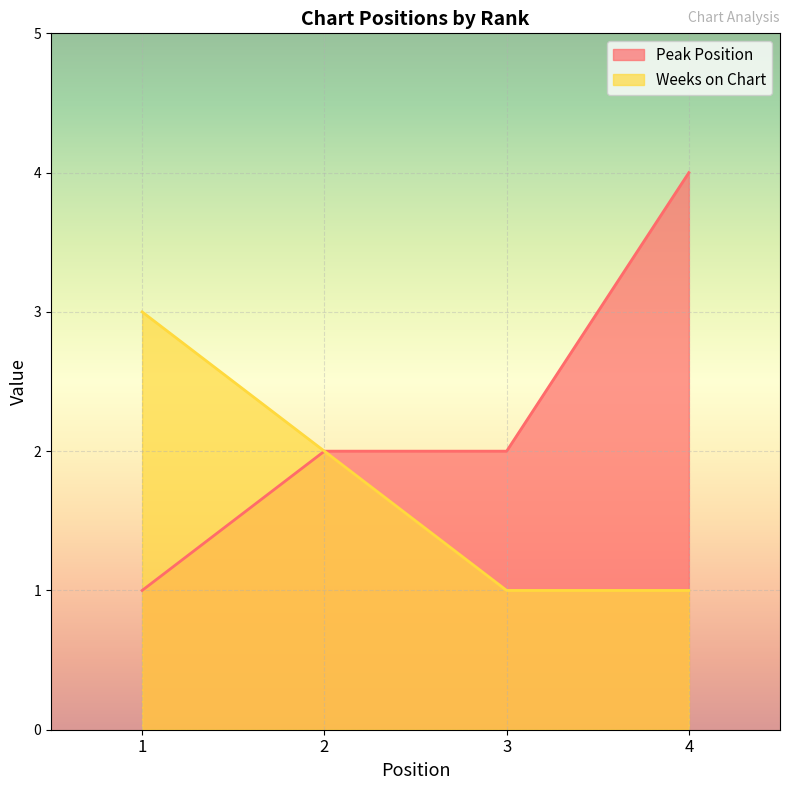

What is the sum of the Peak Position values at 4 and 1?

5